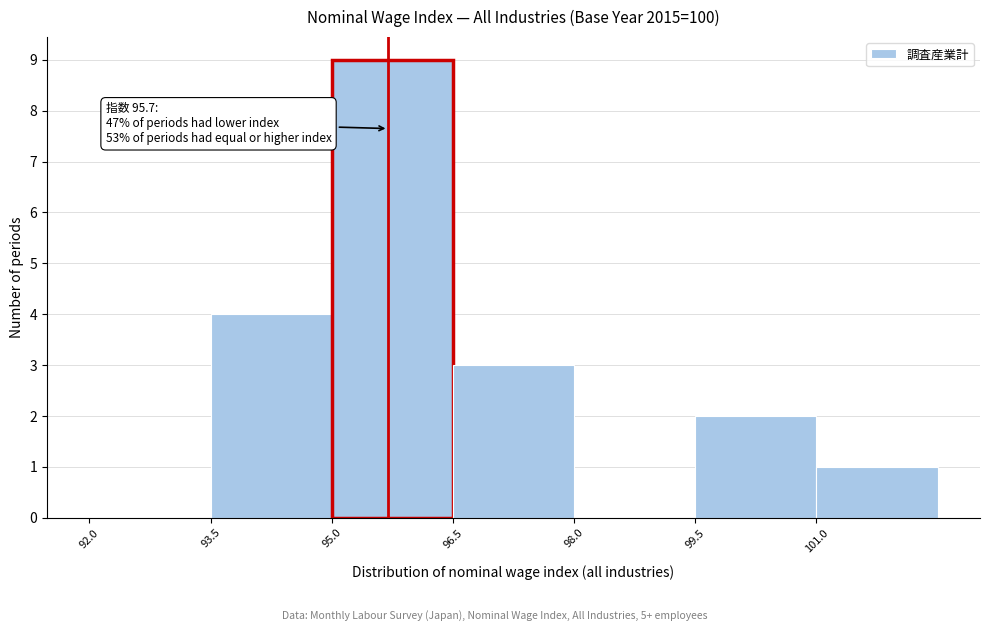

Which range on the x-axis has the tallest bar?

95.0 to 96.5